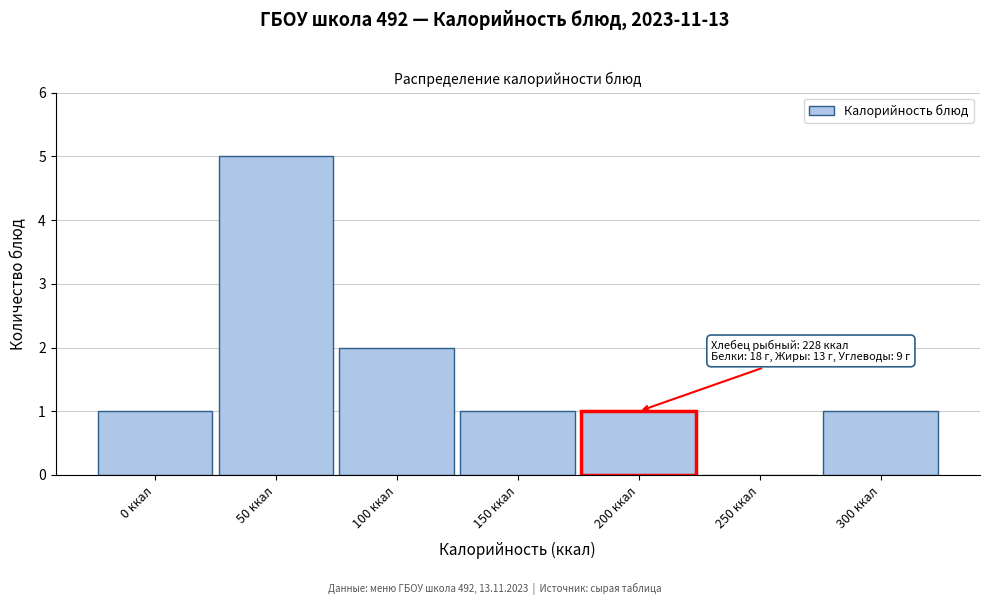

Reading right to left, list all the values displayed in this chart.

300 ккал=1	250 ккал=0	200 ккал=1	150 ккал=1	100 ккал=2	50 ккал=5	0 ккал=1